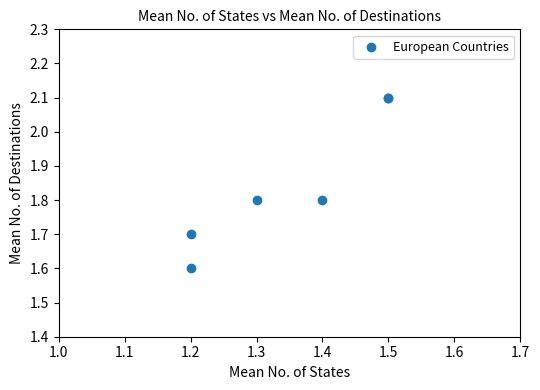

What Y value in the scatter plot is closest to 1?

1.6